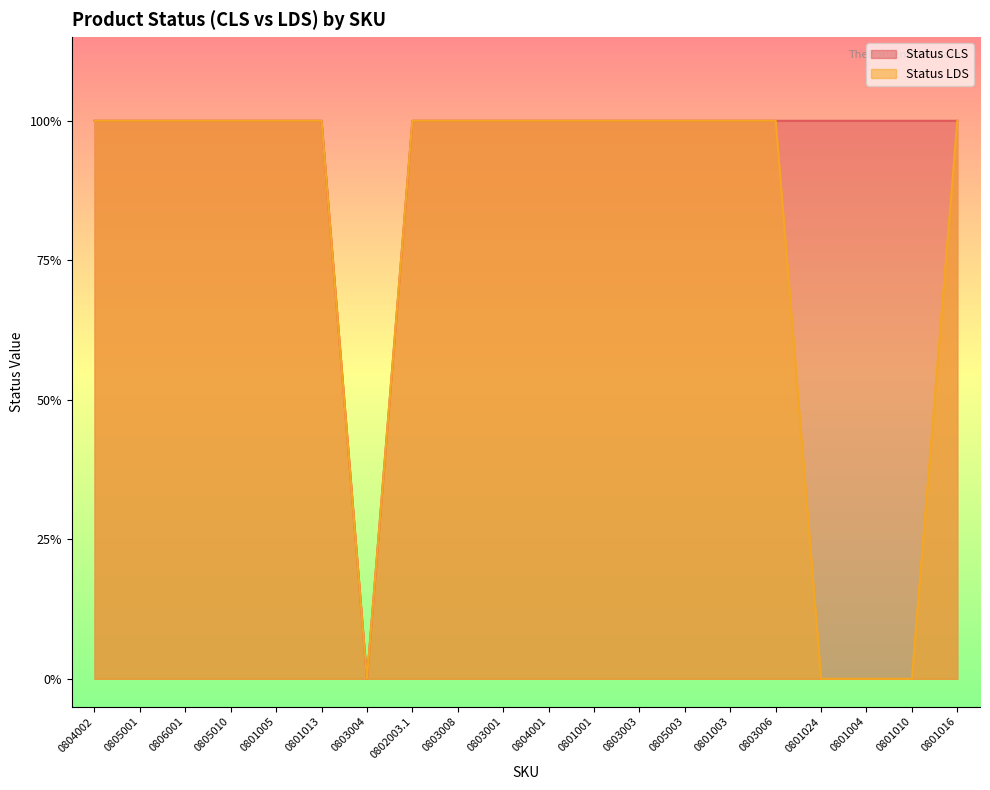

True or false: Status CLS and Status LDS intersect in this chart.

False